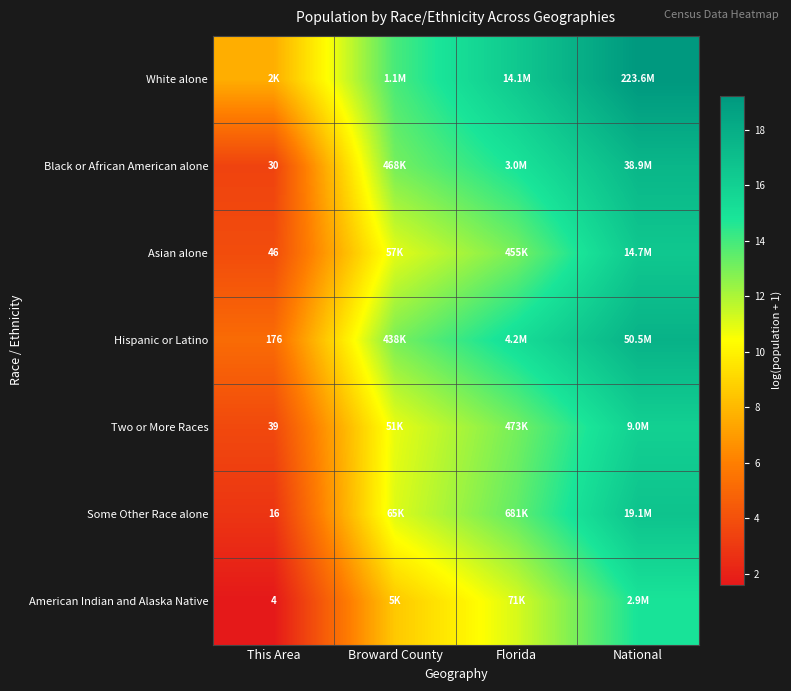

Between This Area and Broward County, which is larger?

Broward County